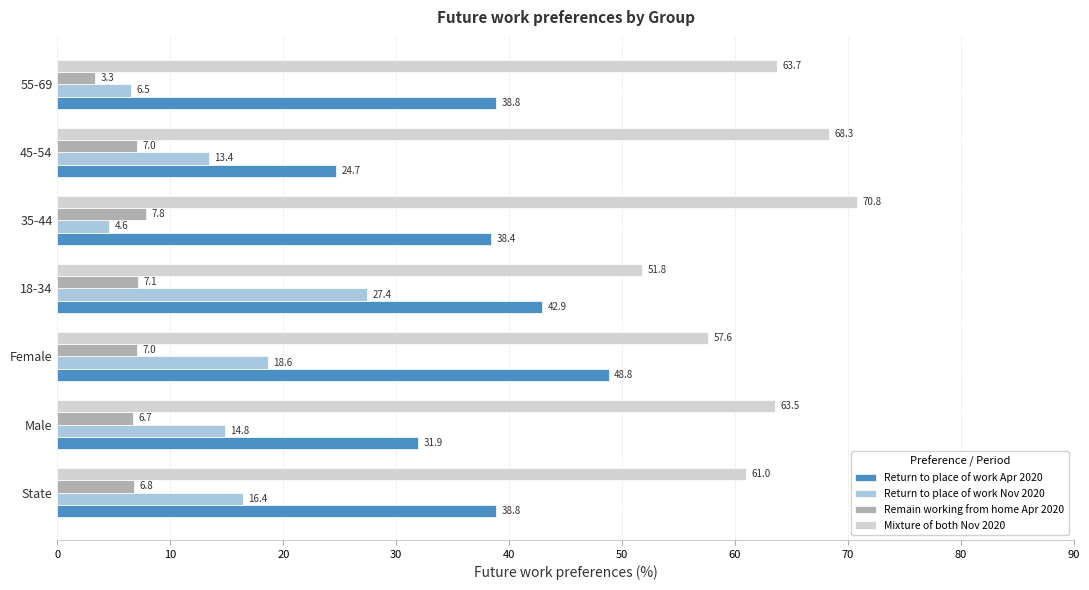

Which series has the largest total across all categories?

Mixture of both Nov 2020